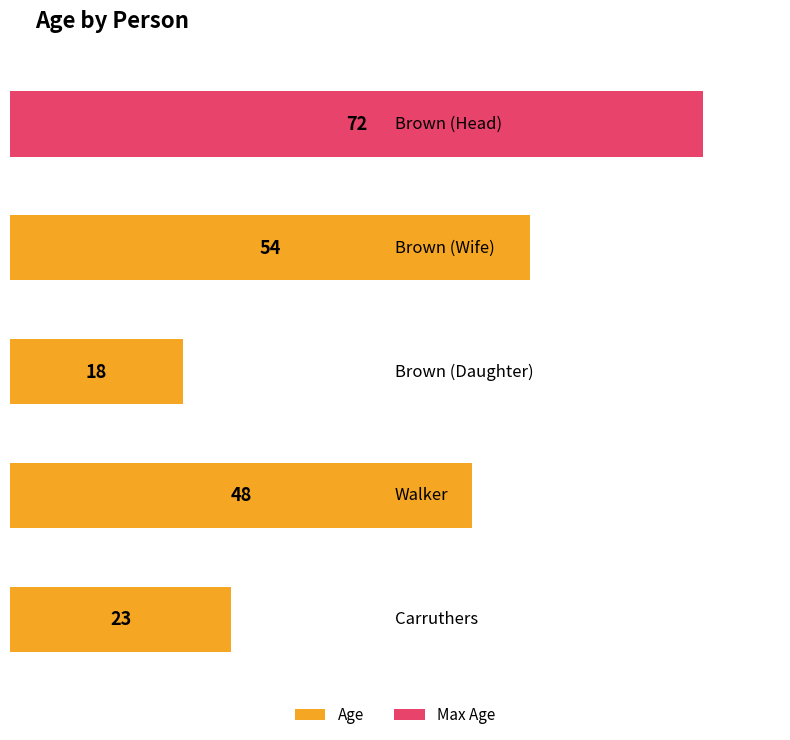

Rank the categories by value from highest to lowest.

Brown (Head), Brown (Wife), Walker, Carruthers, Brown (Daughter)